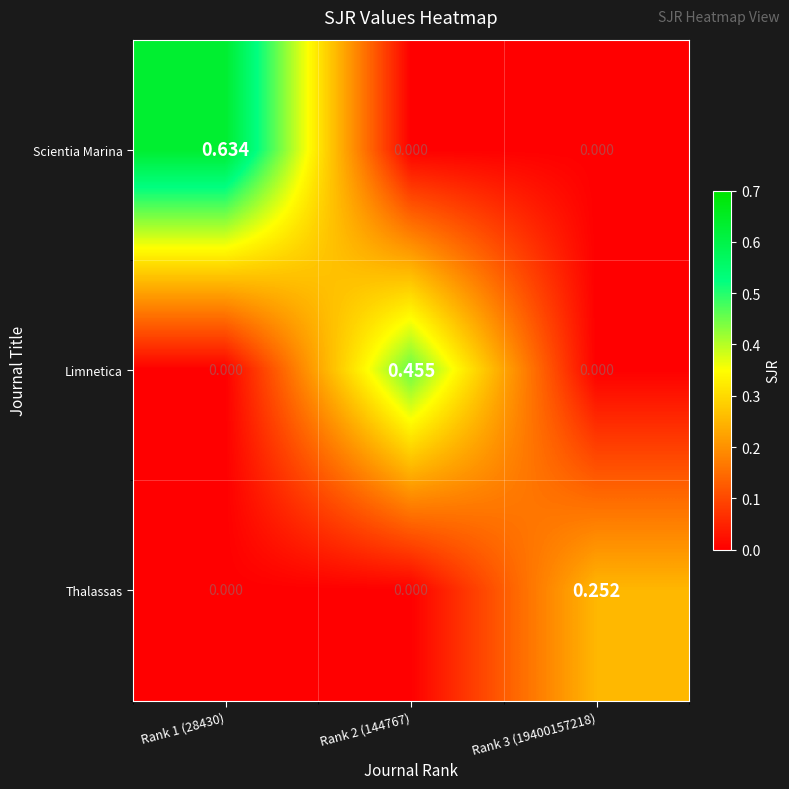

Is the value of Limnetica at Rank 3 (19400157218) greater than the value of Thalassas at Rank 3 (19400157218)?

No